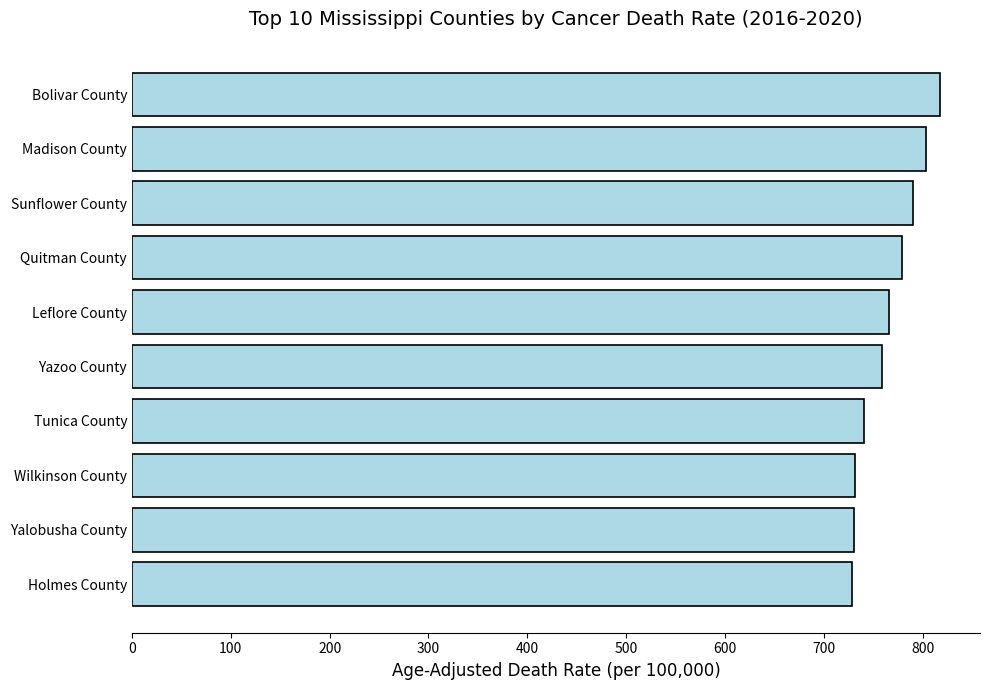

What is the approximate value at Yazoo County?

759.2